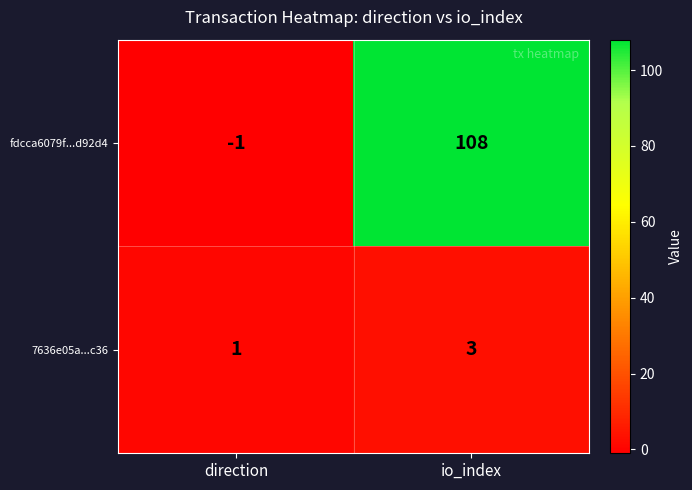

What is the sum of the fdcca6079f...d92d4 values at direction and io_index?

107